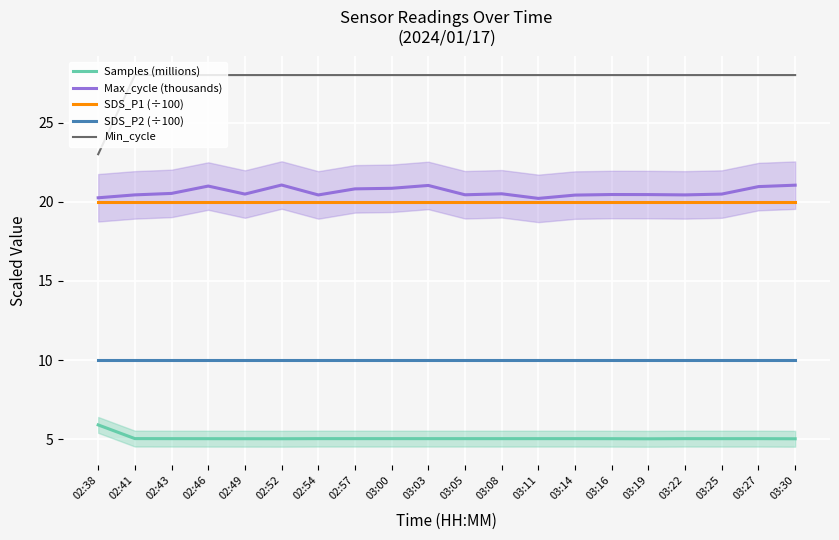

In Max_cycle (thousands), how many points are lower than both neighbors (excluding endpoints)?

5